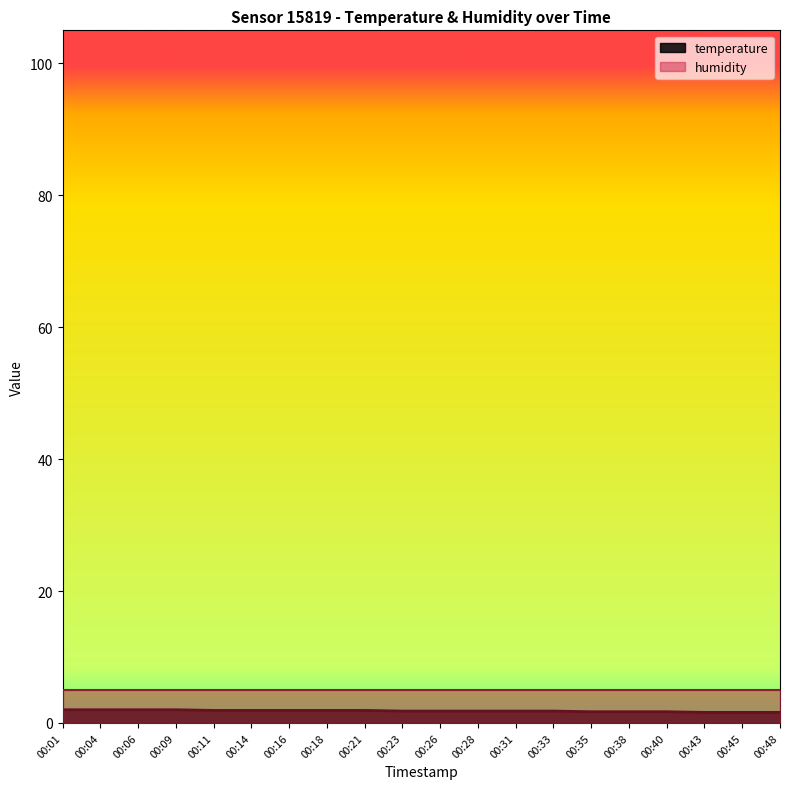

Is it true that the value at 00:31 is 1.8?

True